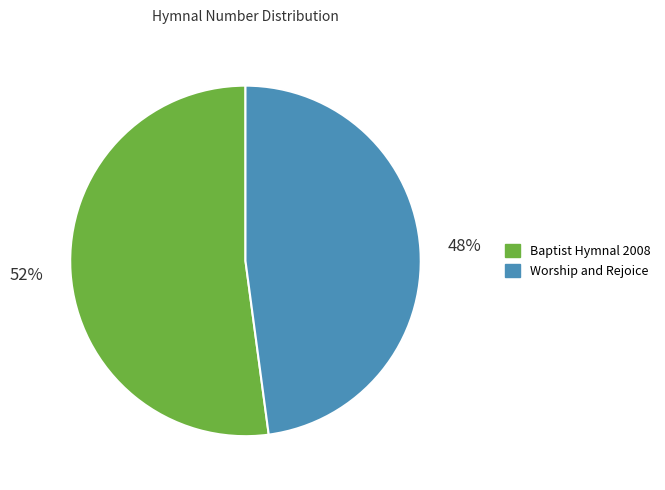

What percentage is the Baptist Hymnal 2008 slice, to the nearest percent?

52%